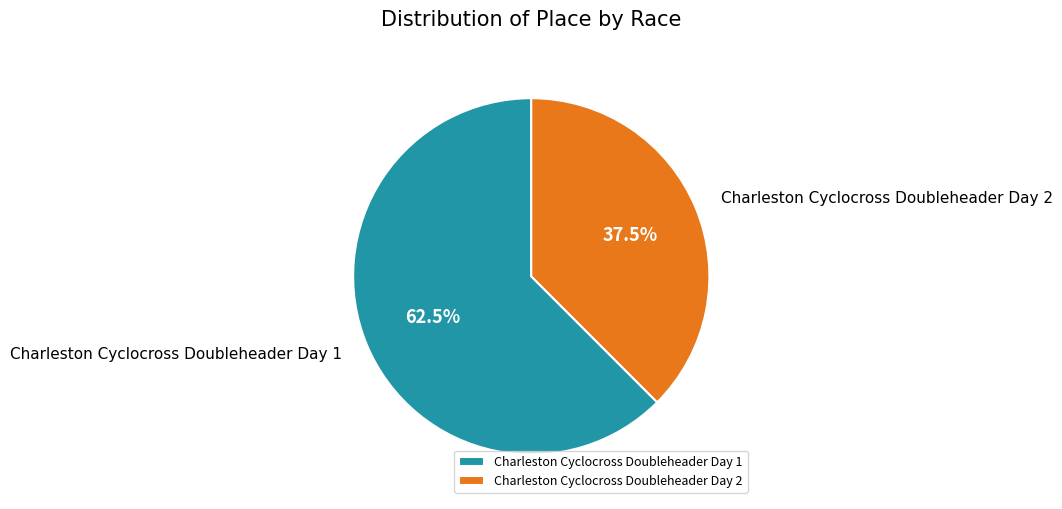

What is the majority slice?

Charleston Cyclocross Doubleheader Day 1